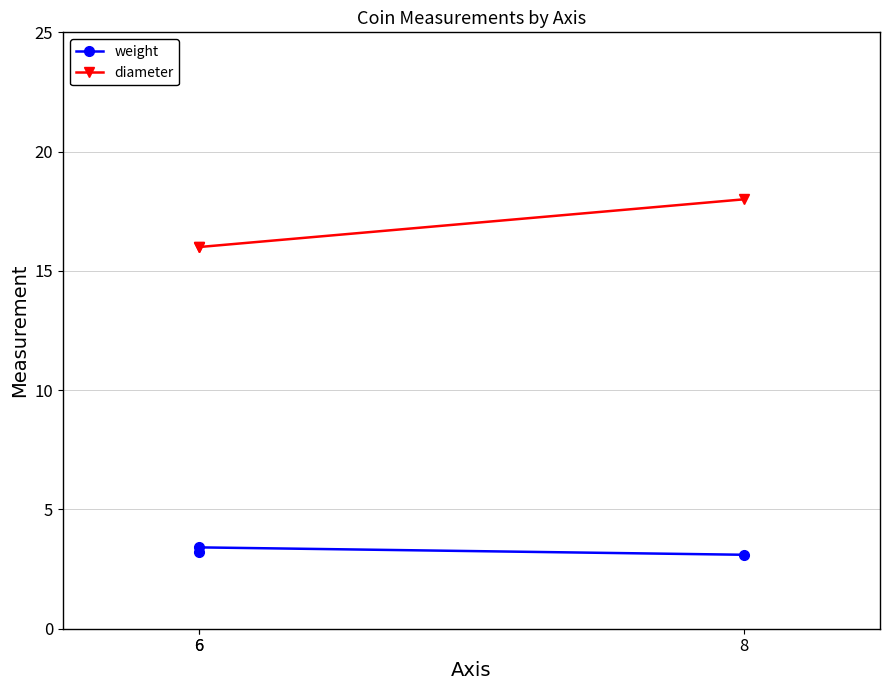

Is it true that weight equals 3.2 at 6?

True